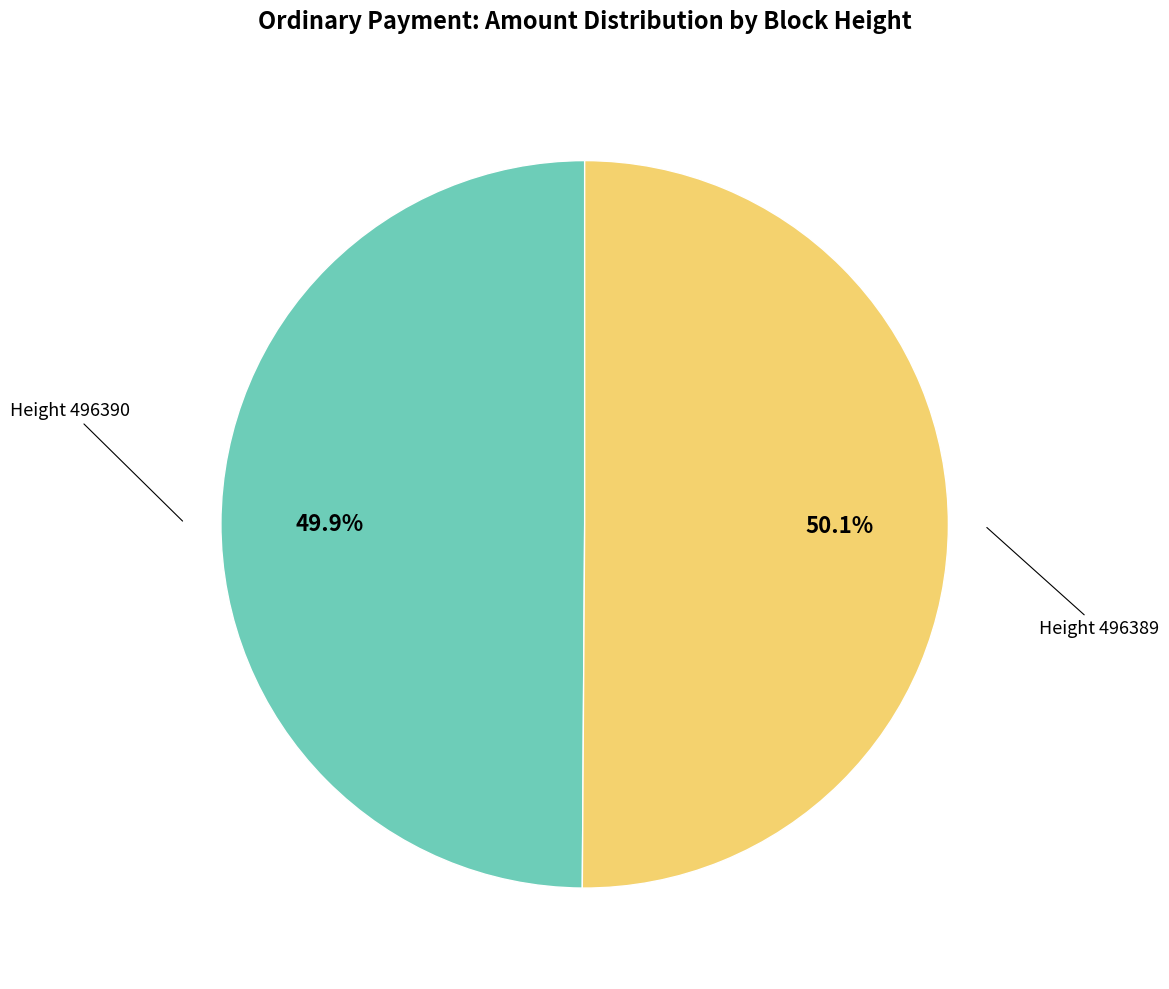

Does any single category account for the majority?

Yes